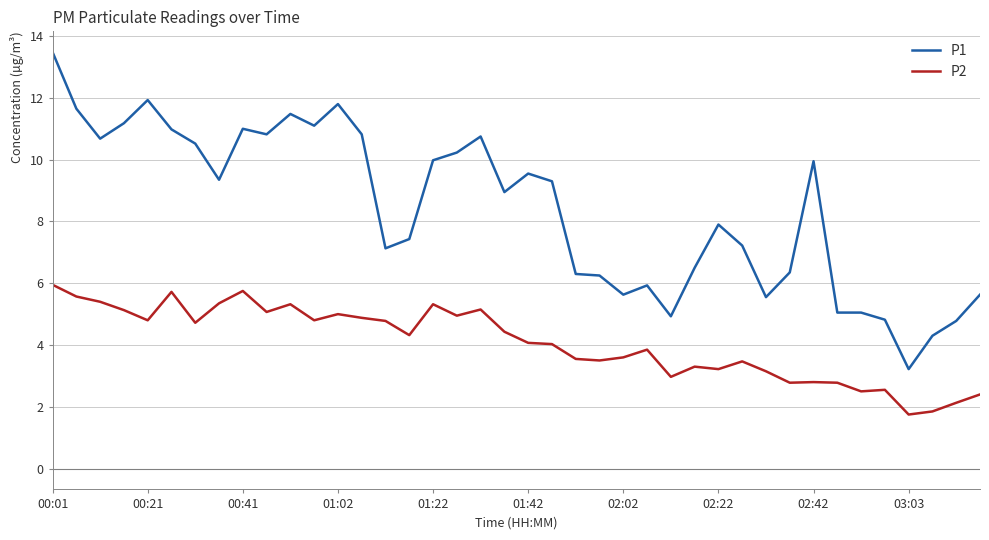

What is the maximum value for P1?

13.5